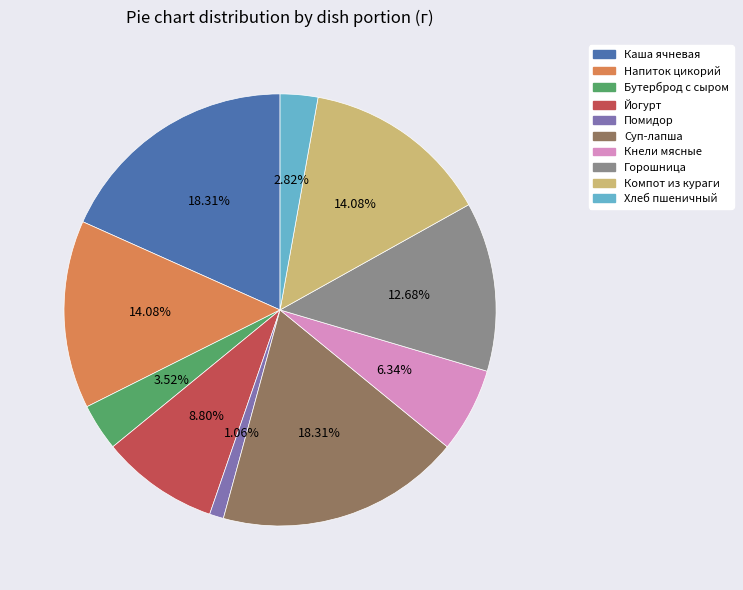

Does any single category account for the majority?

No